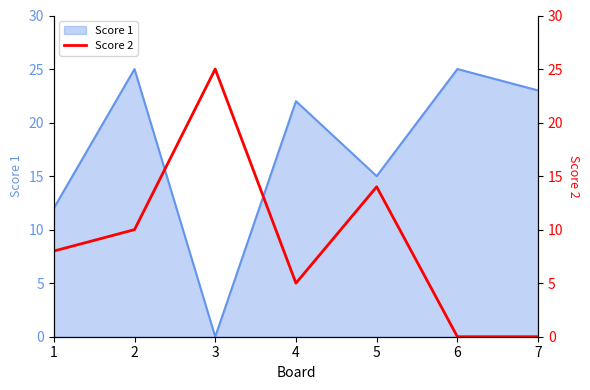

True or false: Score 1 has a value of 21 at 1.

False